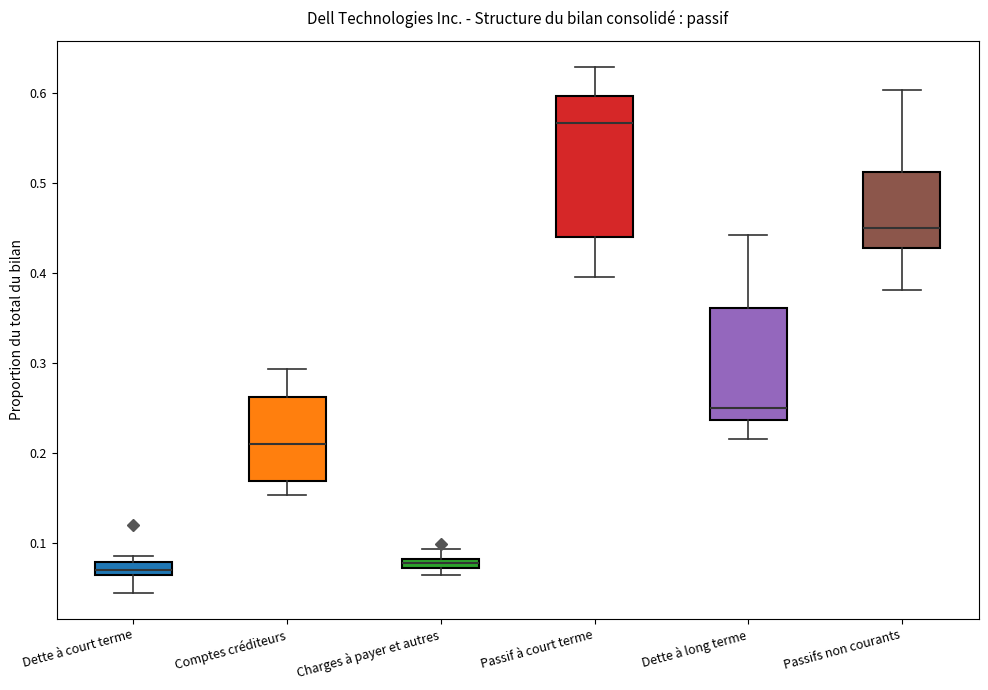

Which box is the tallest, from its lower edge to its upper edge?

Passif à court terme